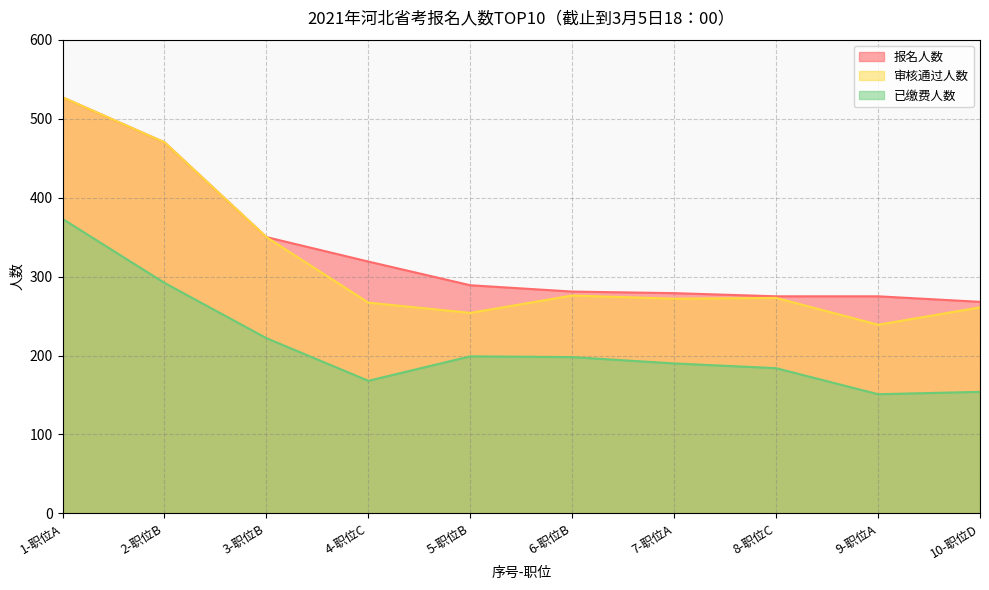

True or false: 已缴费人数 and 报名人数 intersect in this chart.

False